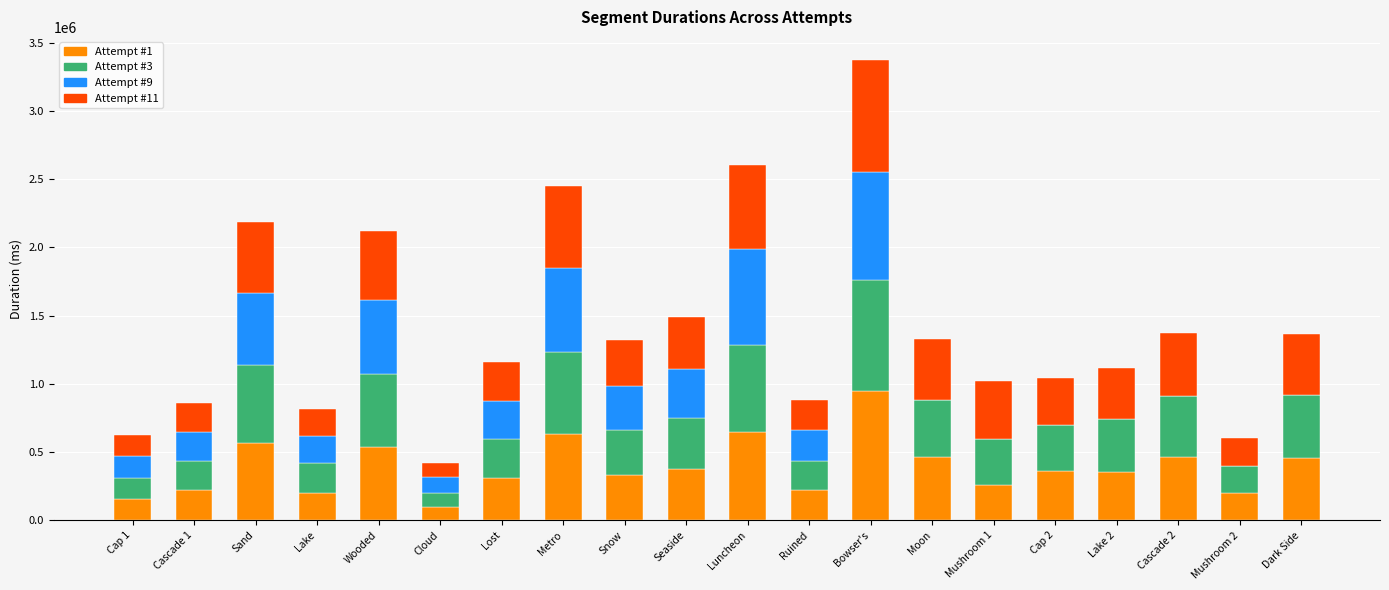

Which category has the highest value in the Attempt #1 series?

Bowser's